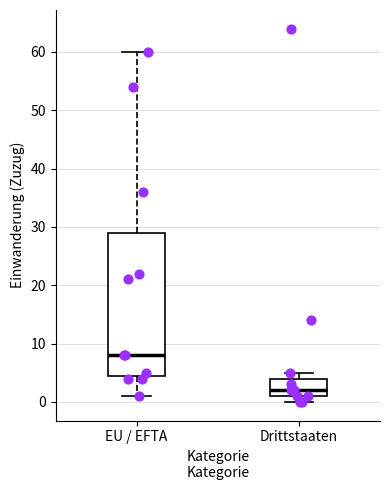

Reading left to right, read every box against the y-axis: the position of its median line, the range the box covers, and the ends of its whiskers. The values are not printed on the chart, so give them approximately, as read against the axis.

EU / EFTA: median 8, box 5 to 29, whiskers 1 to 60
Drittstaaten: median 2, box 1 to 4, whiskers 0 to 5